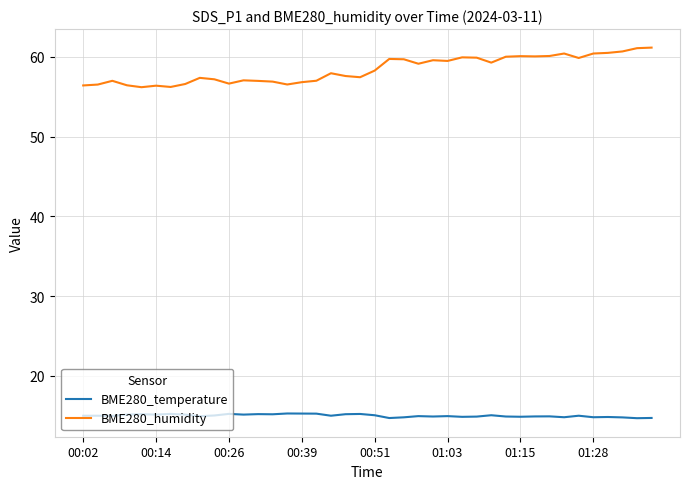

What is the sum of all BME280_humidity values?

2336.0